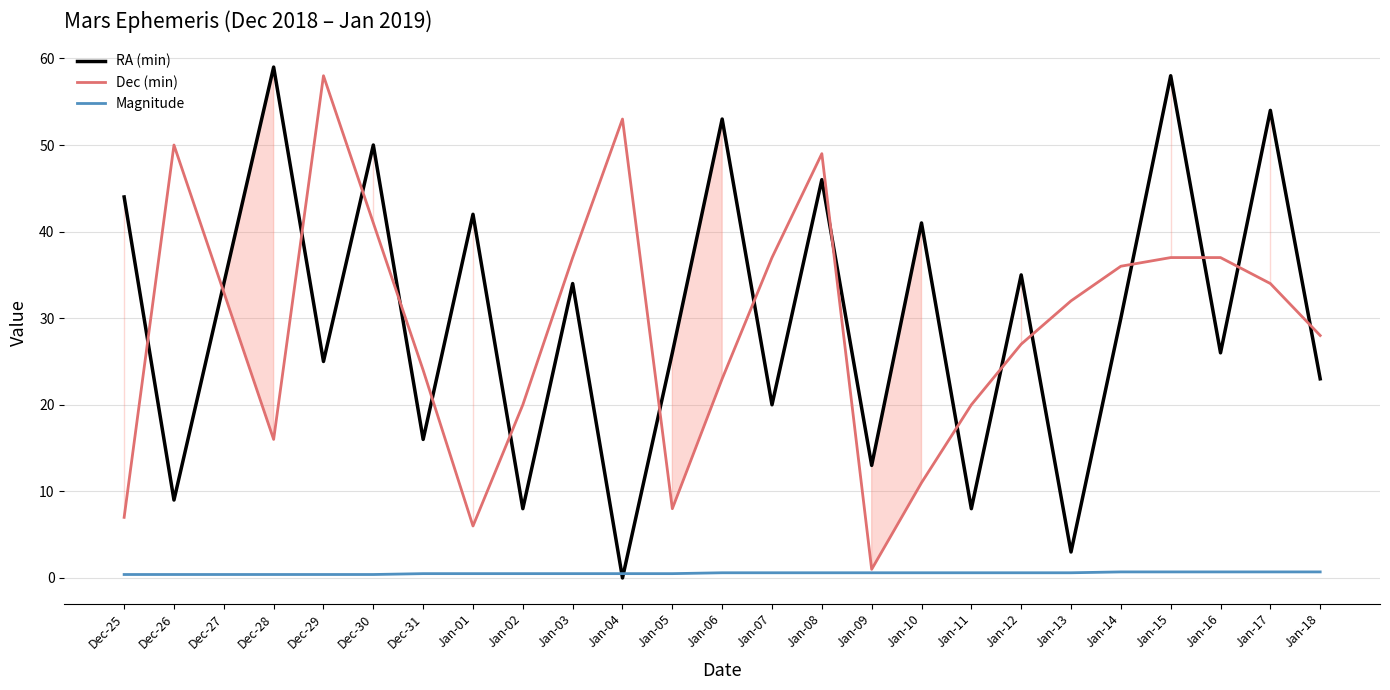

What is the maximum value shown in the chart?

59.0